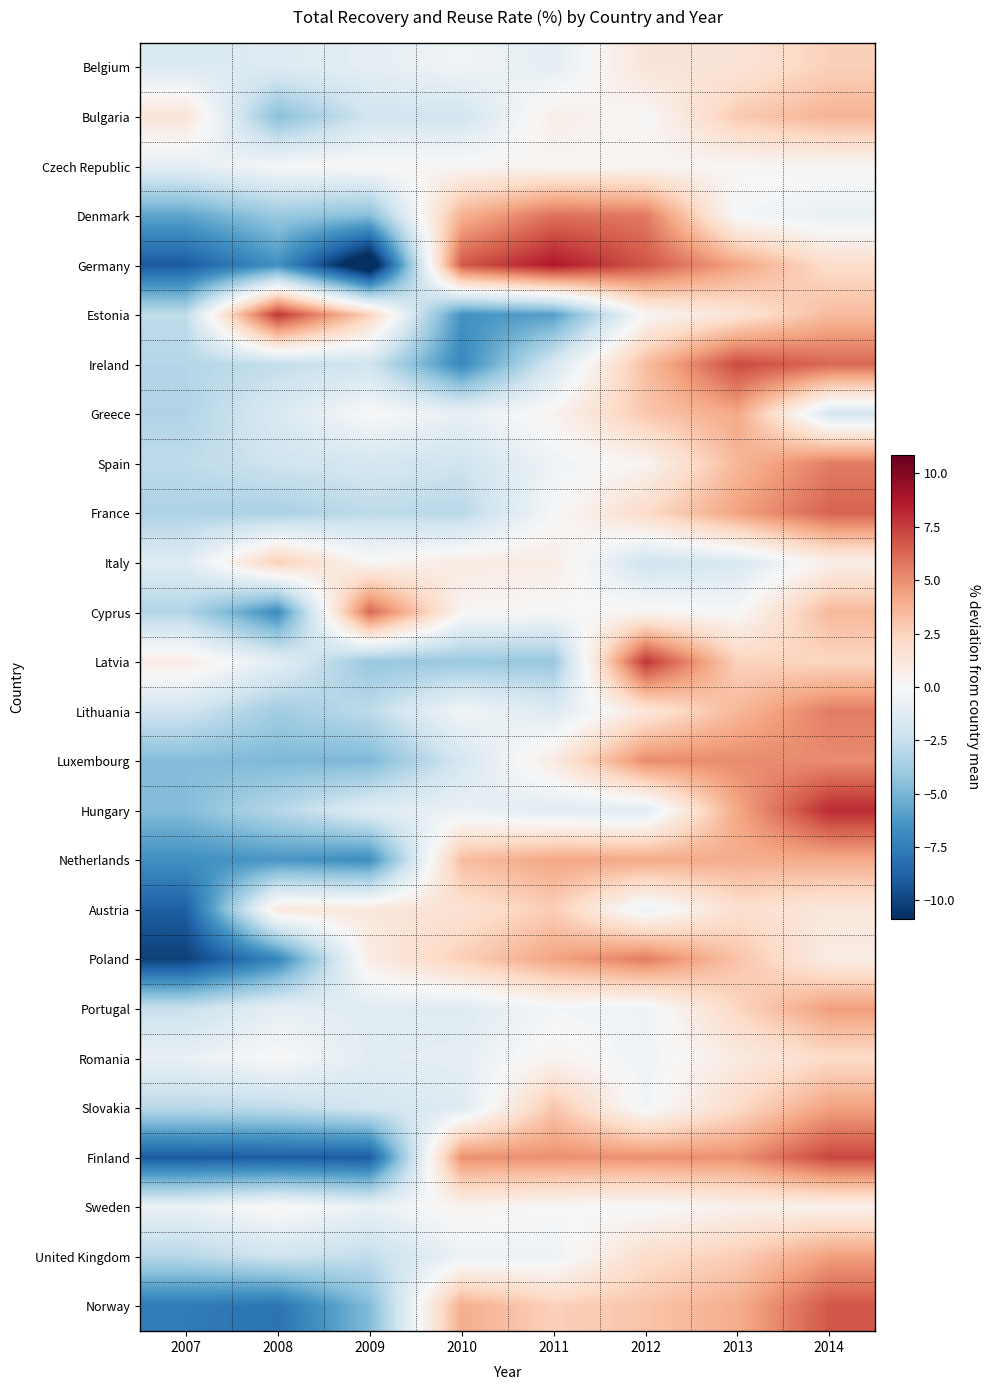

At which category does the chart reach its minimum across all series?

2009